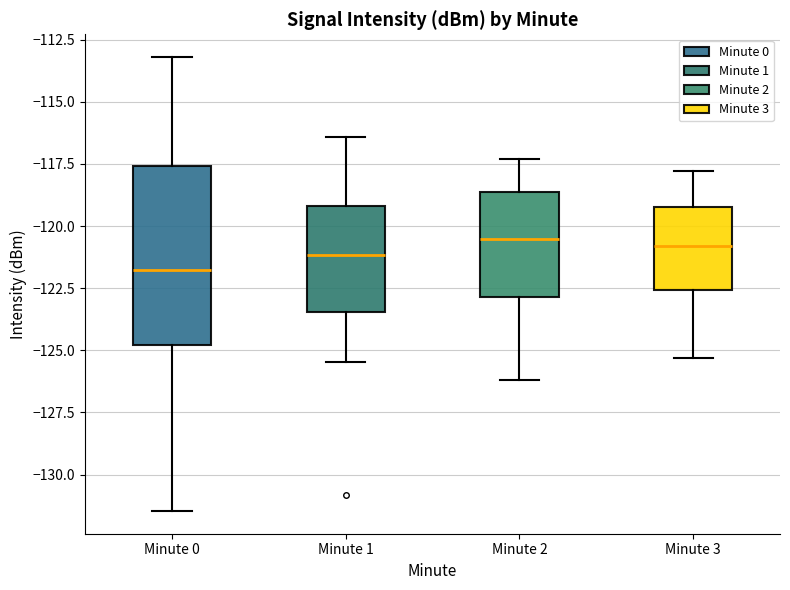

Comparing the boxes themselves (not the whiskers), which one is the tallest?

Minute 0